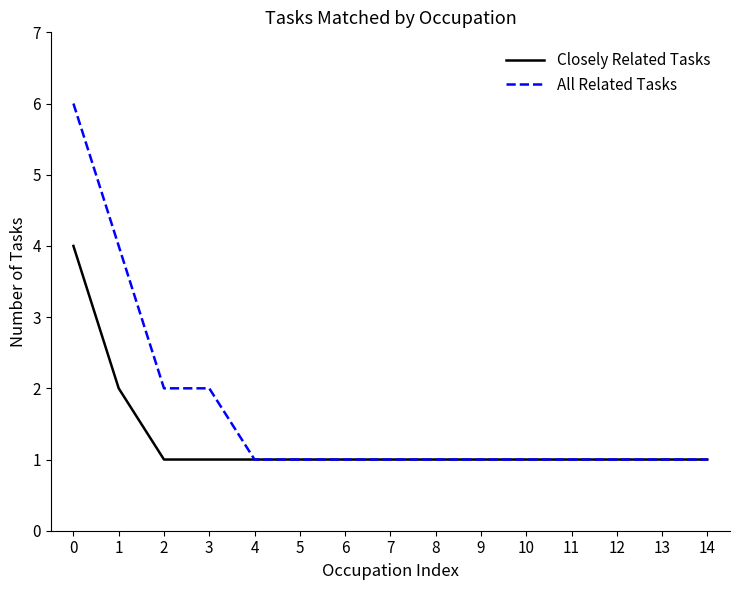

How many lines are shown in the chart?

2